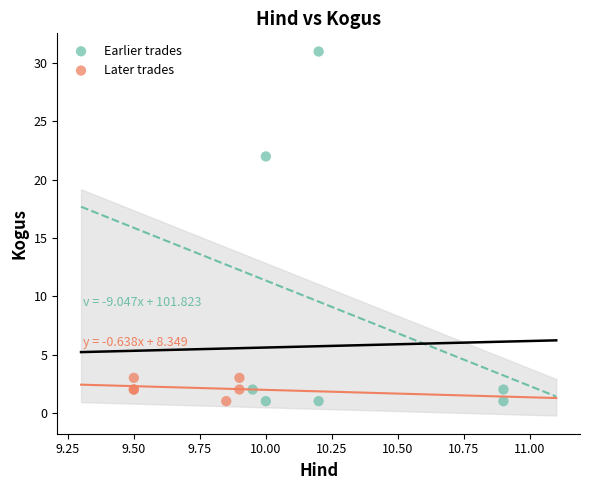

Which series has the widest spread of Y values?

Earlier trades